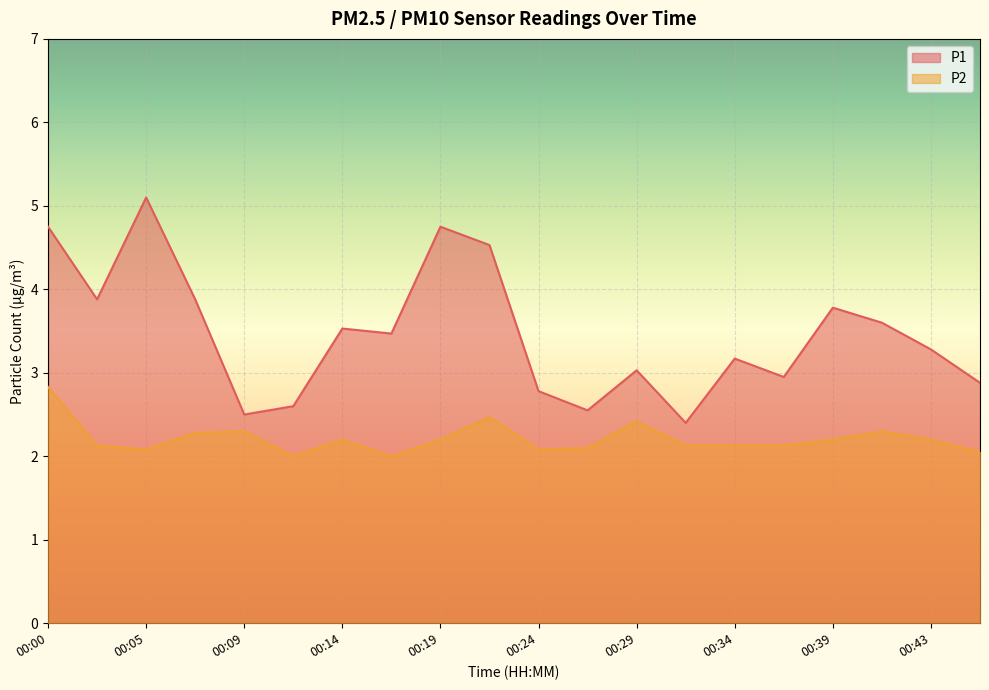

How many lines are shown in the chart?

2